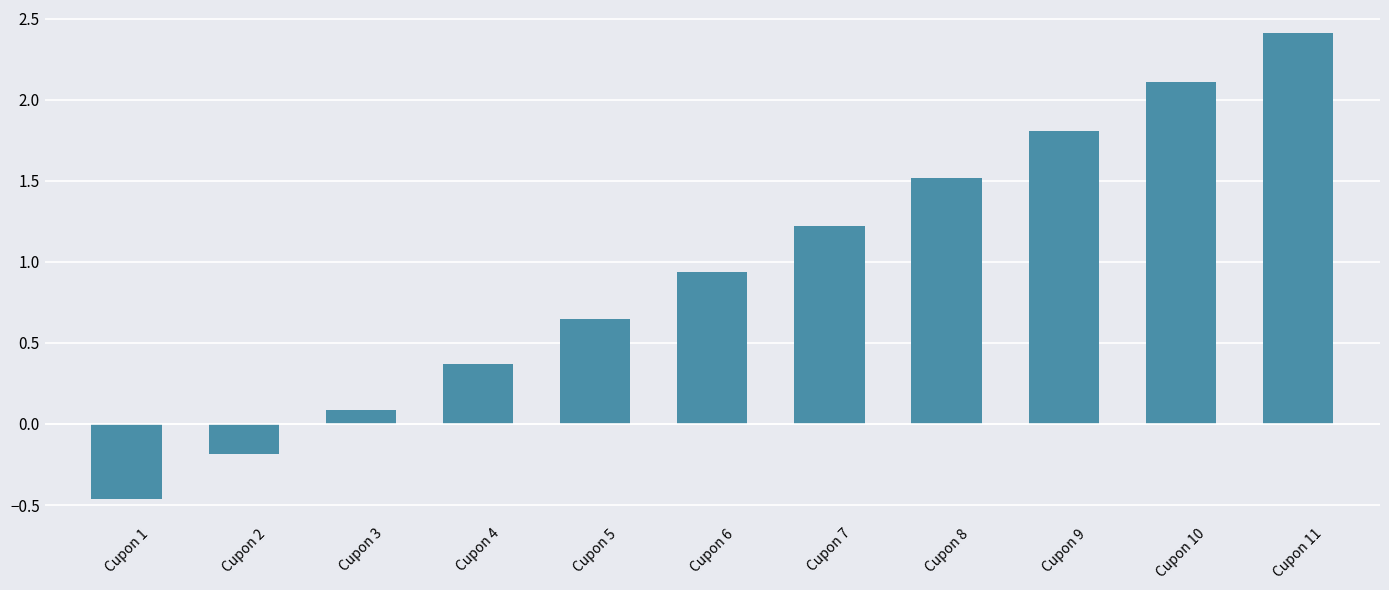

What is the value of the 8th bar from the left?

1.5